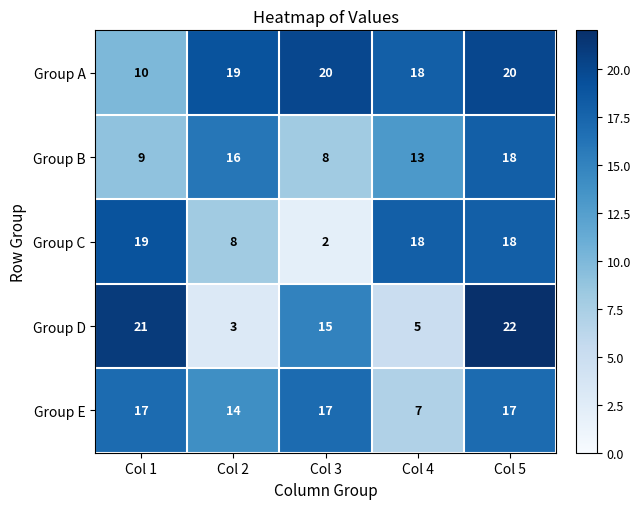

Which series has the largest total across all categories?

Group A